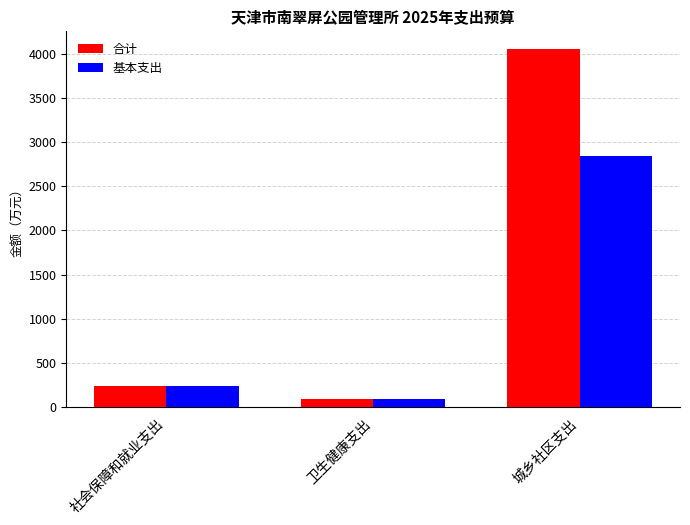

List the series in order of their peak value, lowest first.

基本支出, 合计